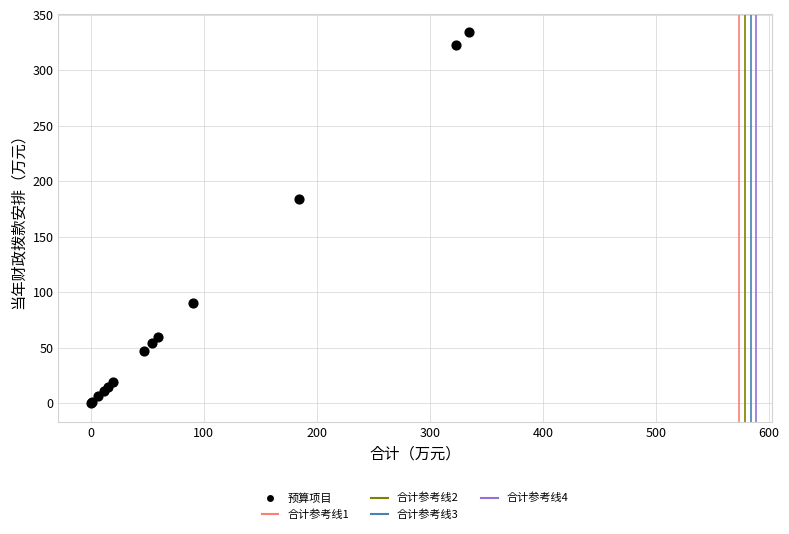

What Y value in the scatter plot is closest to 167?

184.1